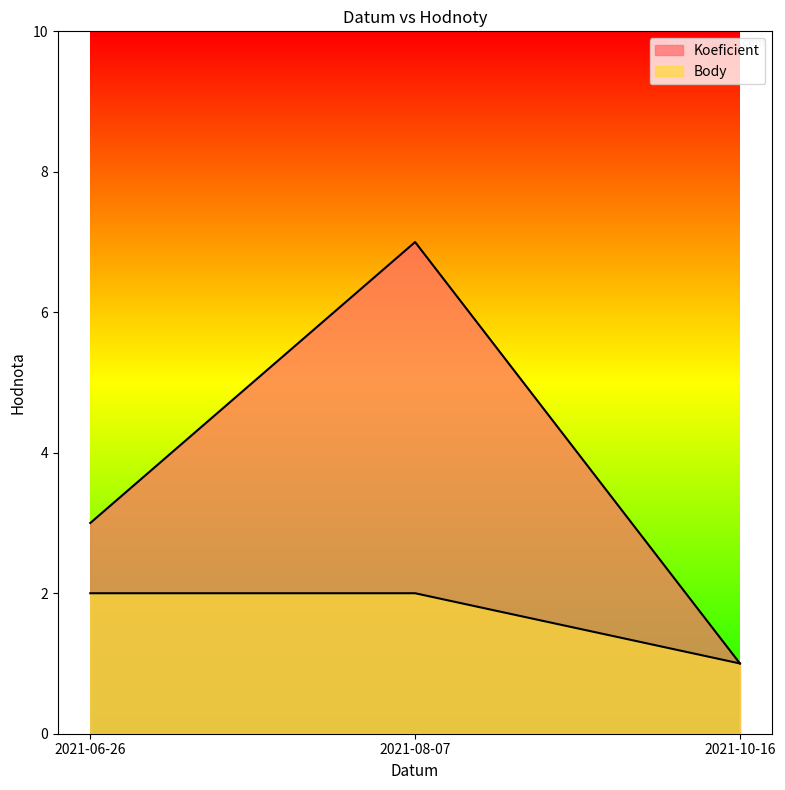

At how many categories does at least one series exceed 1?

2